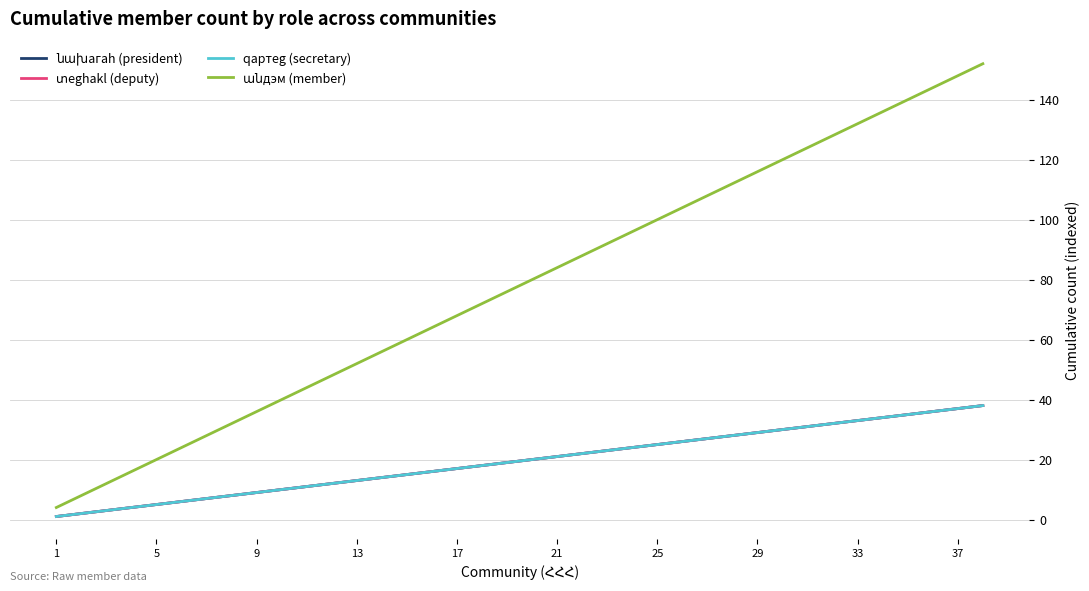

What is the greatest value displayed?

152